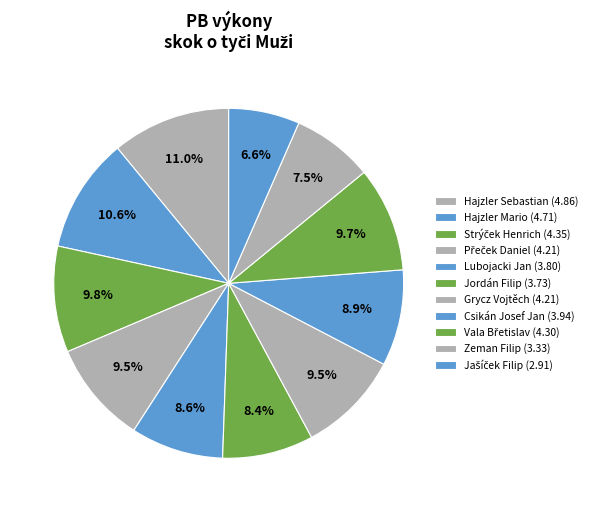

How many slices are in this pie chart?

11